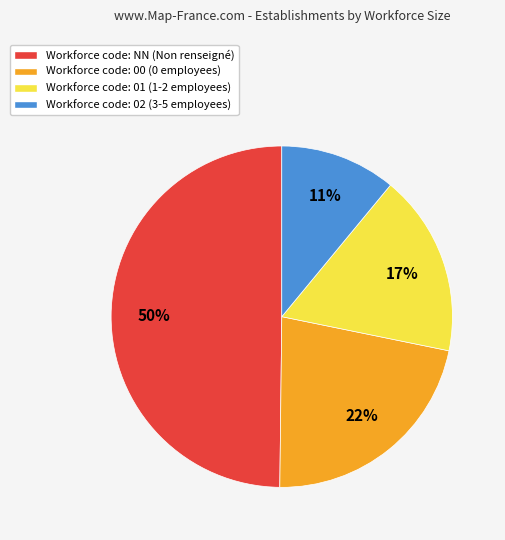

To the nearest percent, what is the average slice percentage?

25%